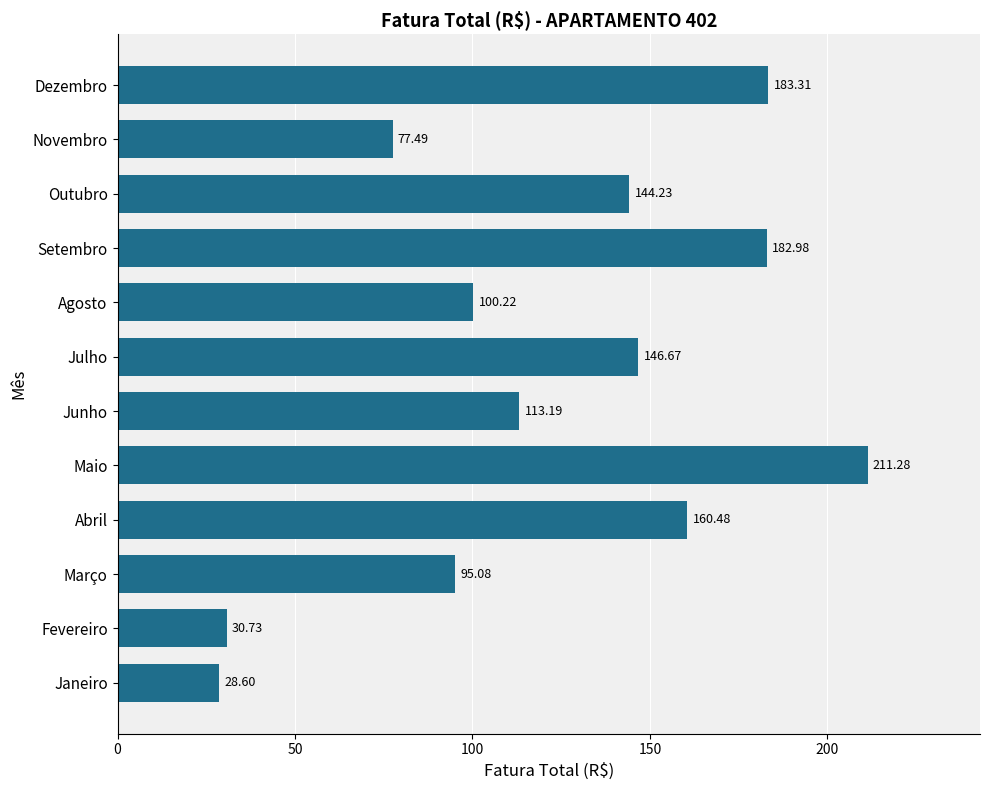

Which has a higher value, Julho or Junho?

Julho